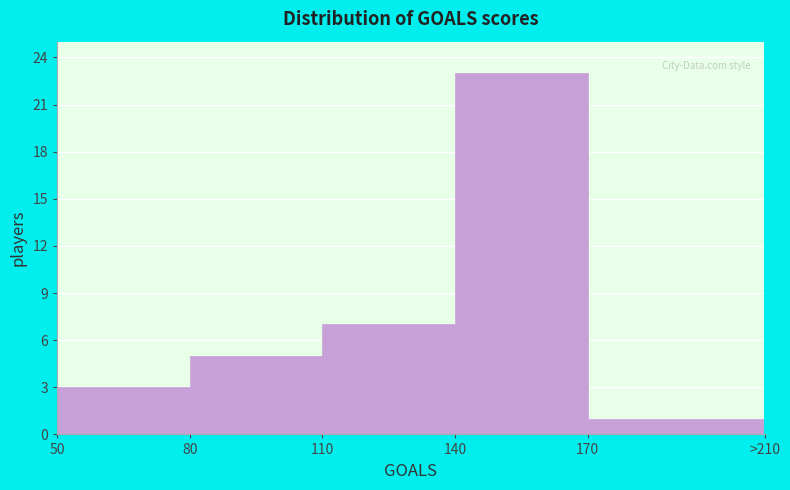

Reading right to left, list all the values displayed in this chart.

1	23	7	5	3